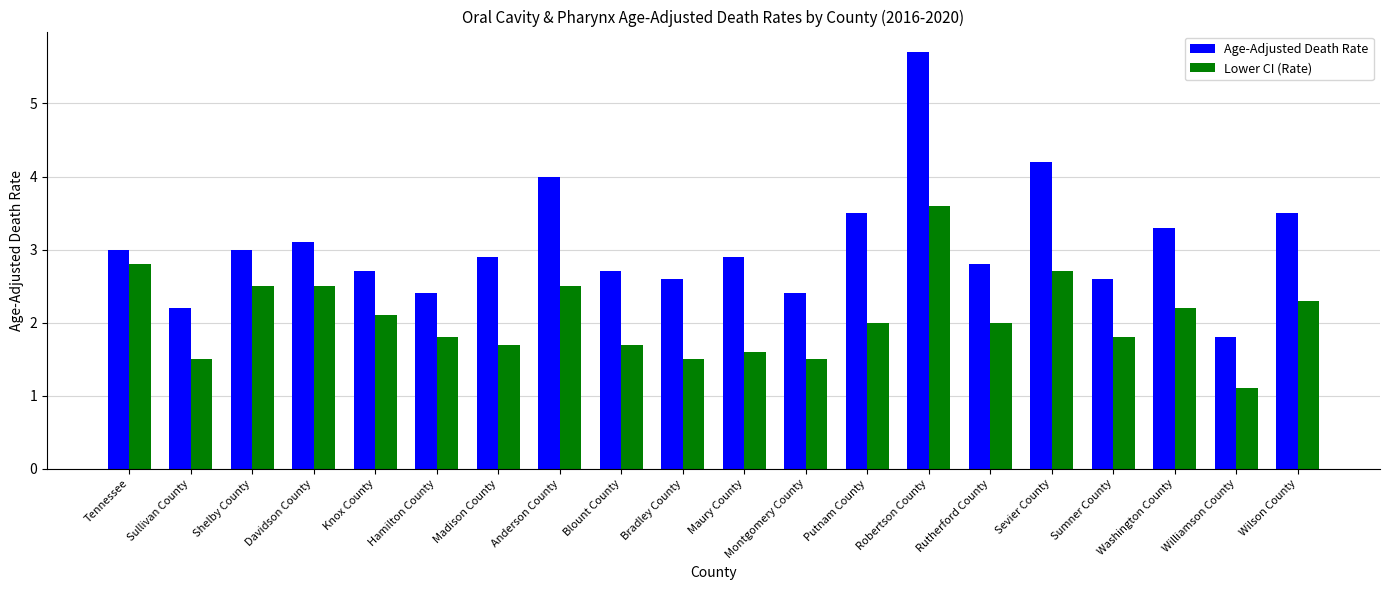

How many values in the Age-Adjusted Death Rate series exceed 2?

19